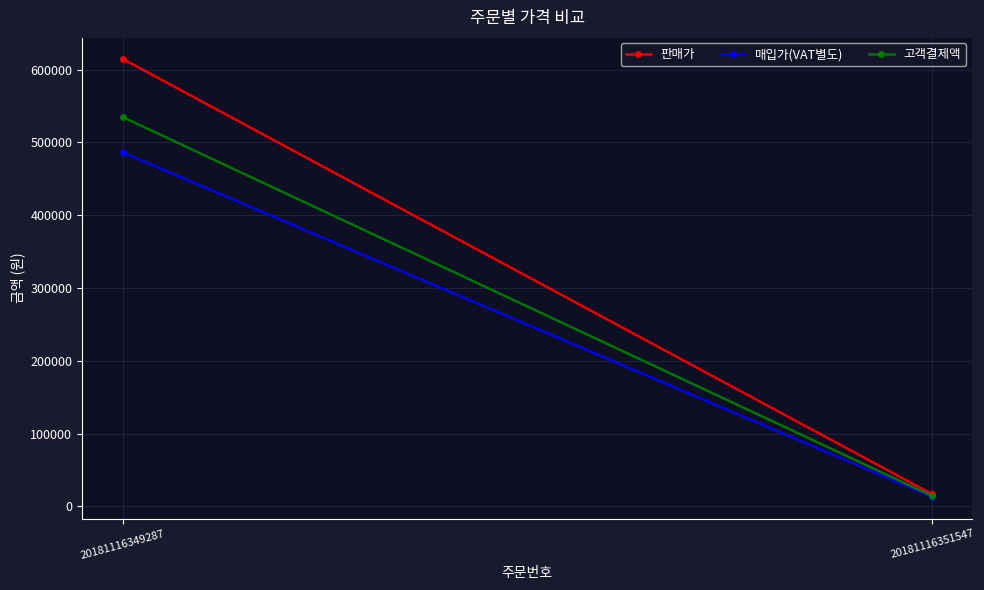

What is the value of the 고객결제액 point at the 1st from the left?

535051